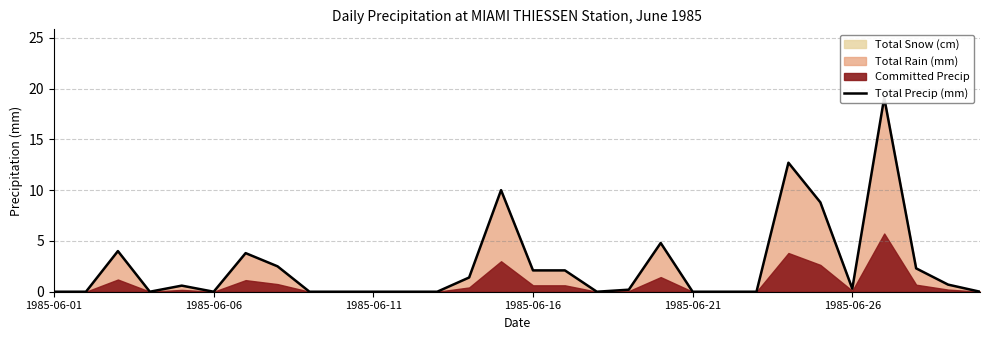

The chart shows a value of 0.8 at 1985-06-21. True or false?

False